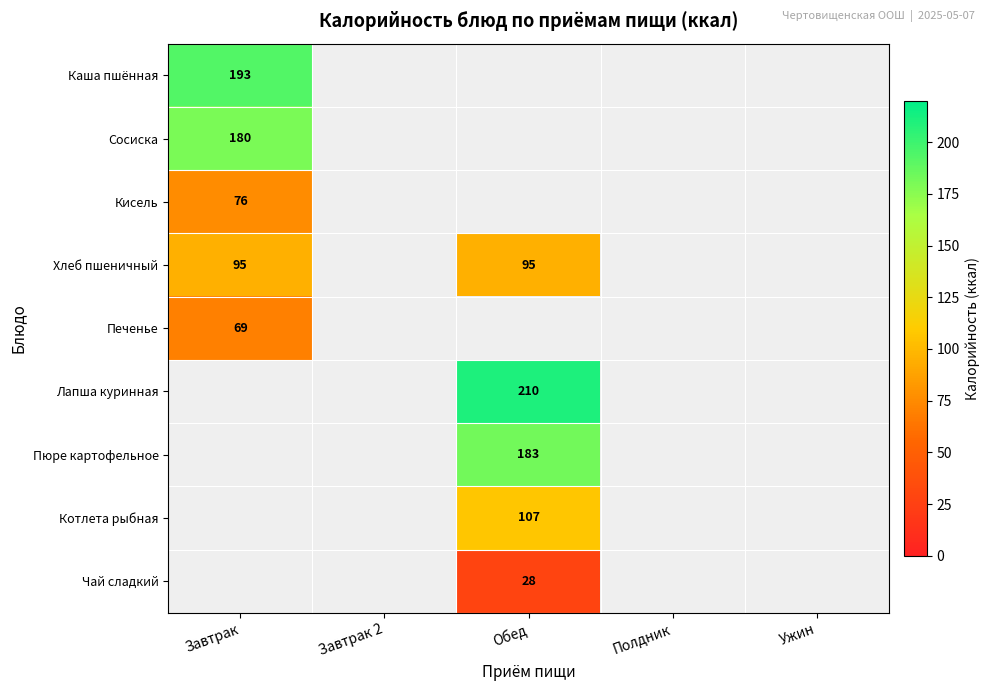

True or false: Хлеб пшеничный has a value of 95 at Обед.

True